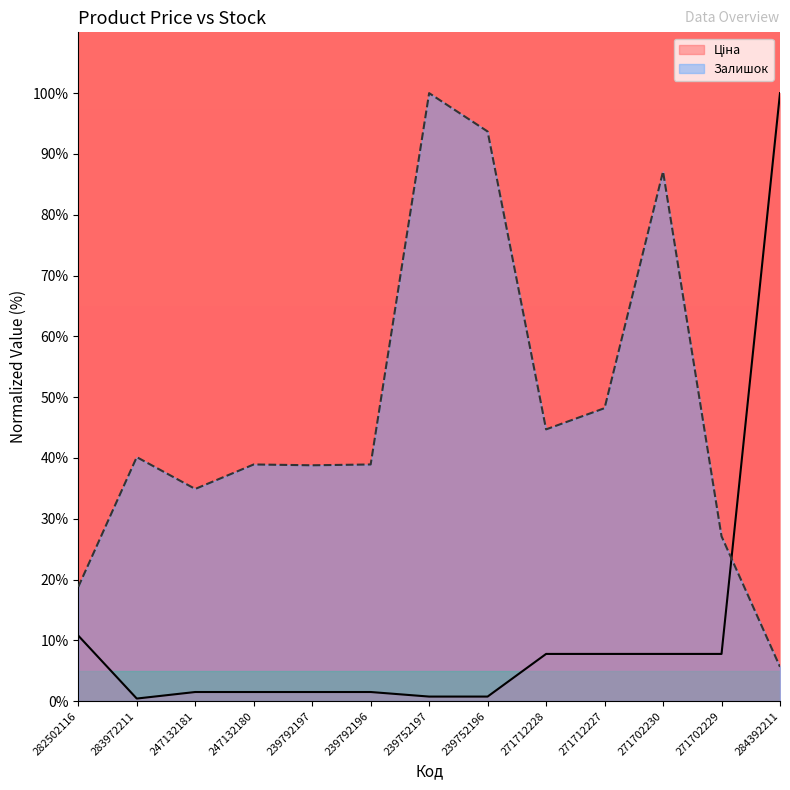

What are all the series names shown in the legend?

Ціна, Залишок